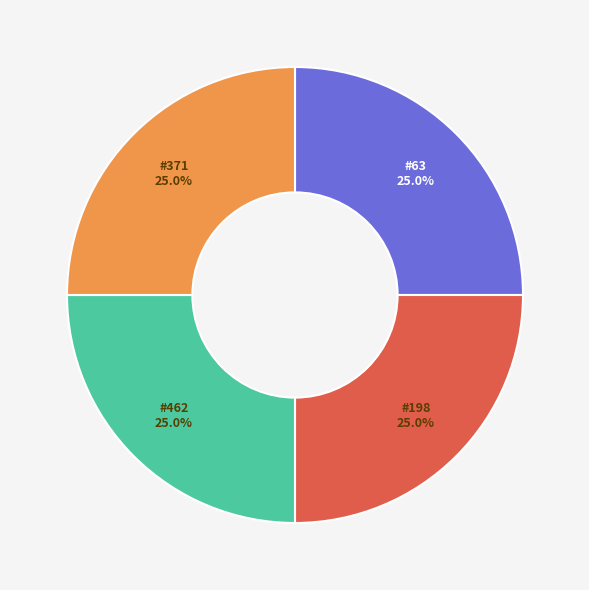

What is the total percentage of #462 and #371?

50.0%